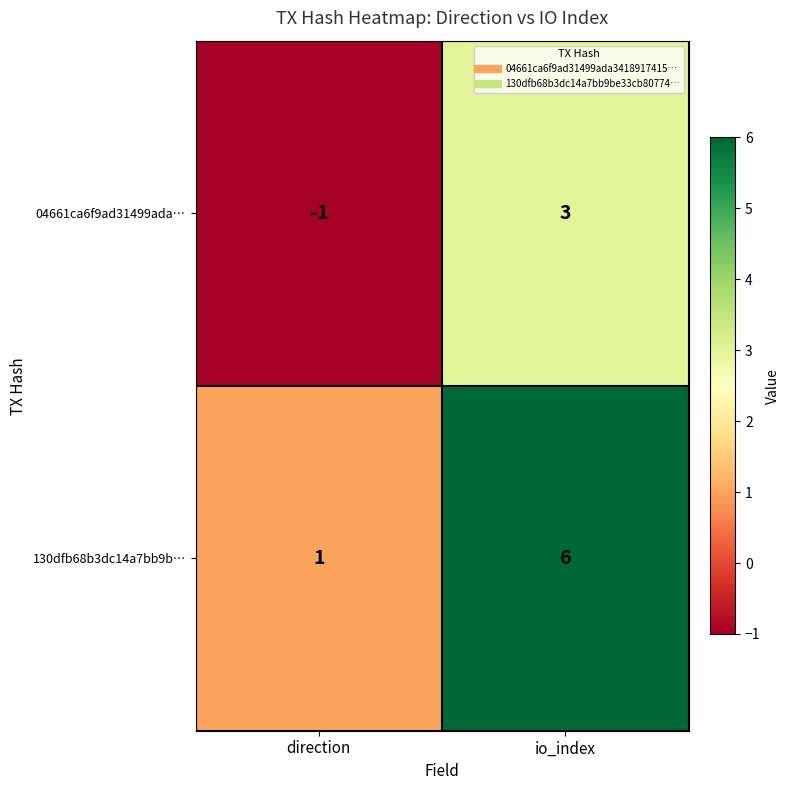

What is the difference between the 04661ca6f9ad31499ada… values at direction and io_index?

4